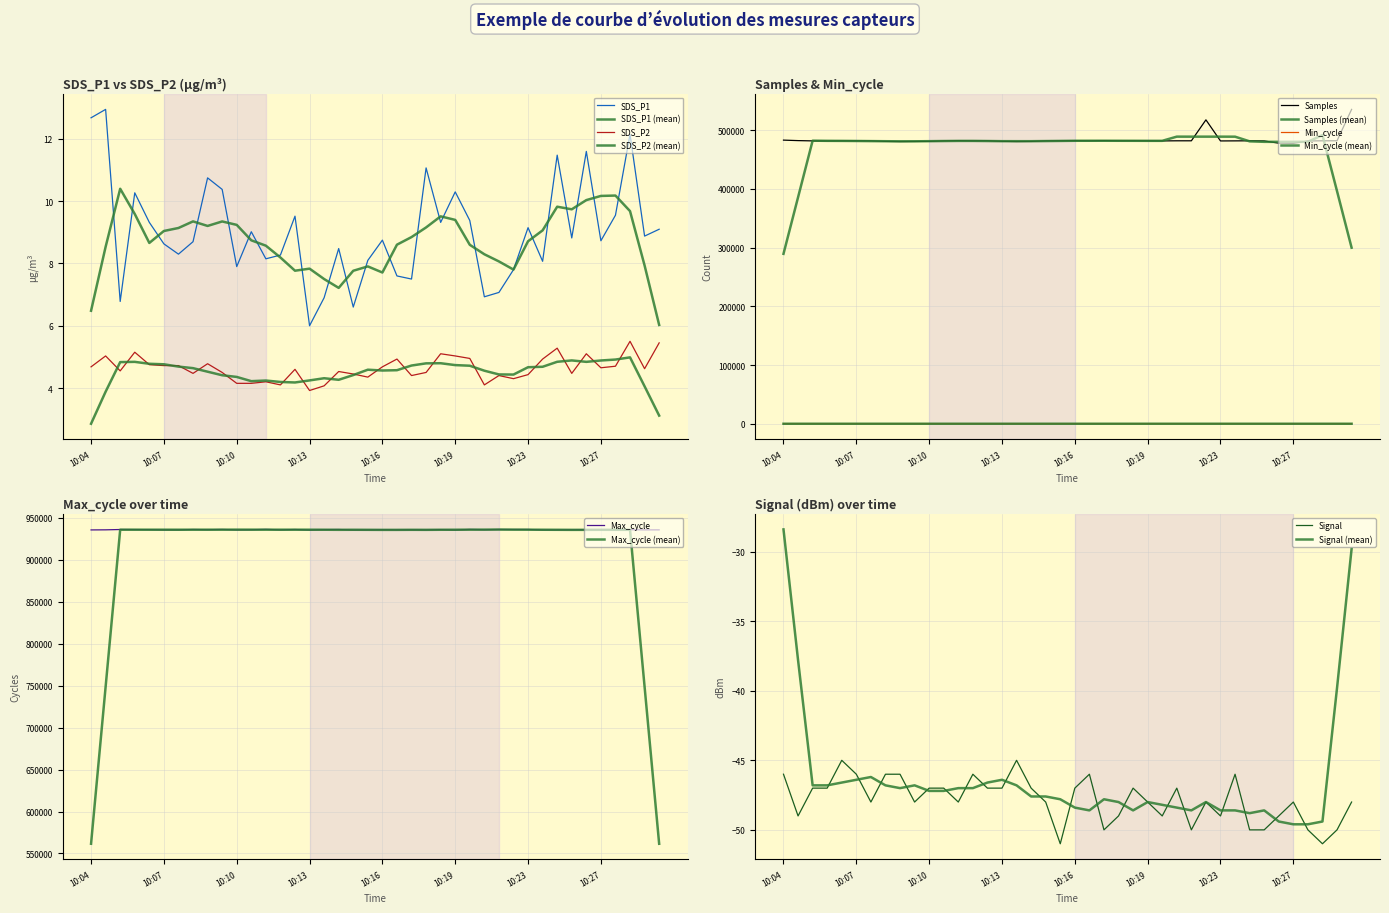

What is the total value across all series at 10:06?

1418004.3